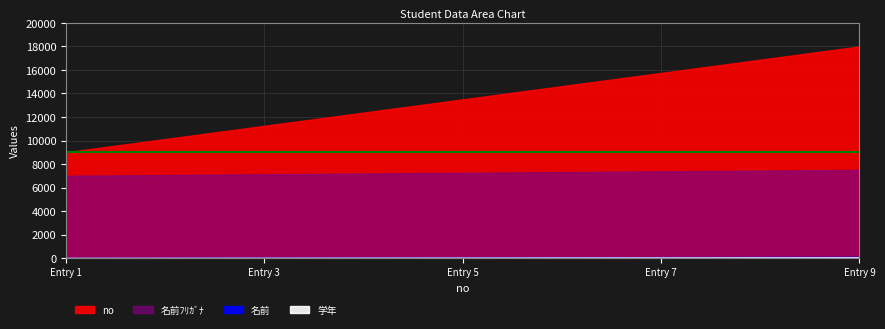

At which category does the chart reach its peak across all series?

9